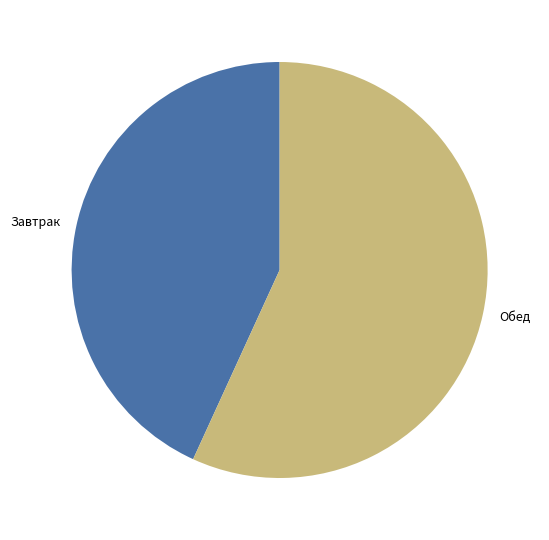

Between Обед and Завтрак, which is larger?

Обед